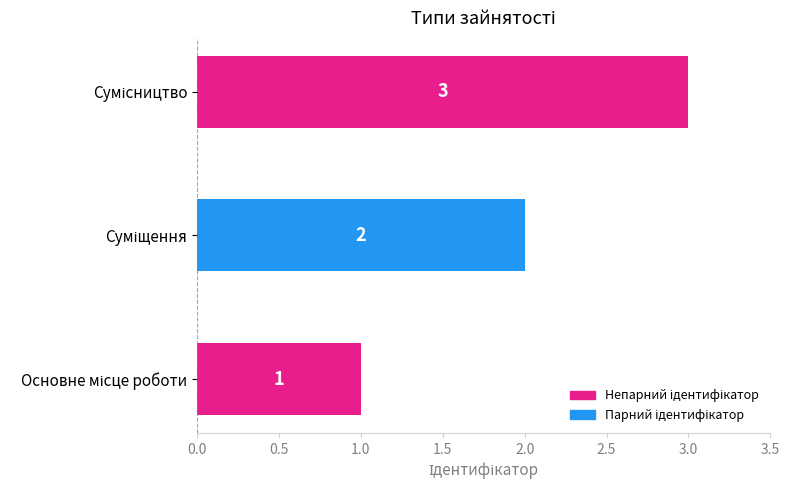

Count the values in the range 1 to 3.

3